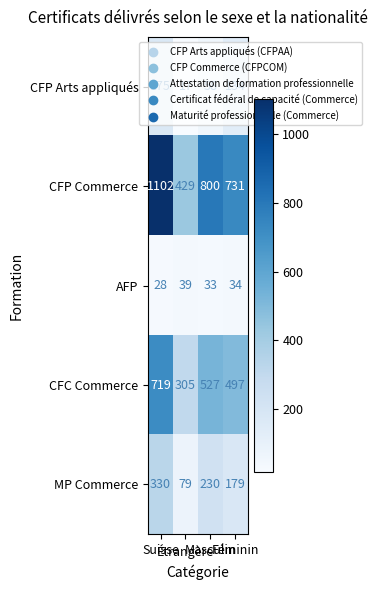

Which series changed the most between Étrangère and Féminin?

CFP Commerce